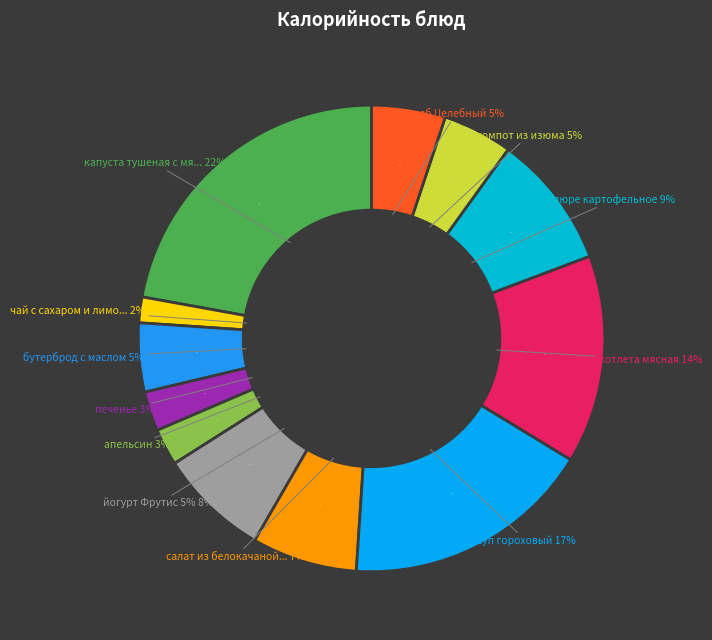

Approximately how many times larger is the value at чай с сахаром и лимоном compared to капуста тушеная с мясом?

0.1